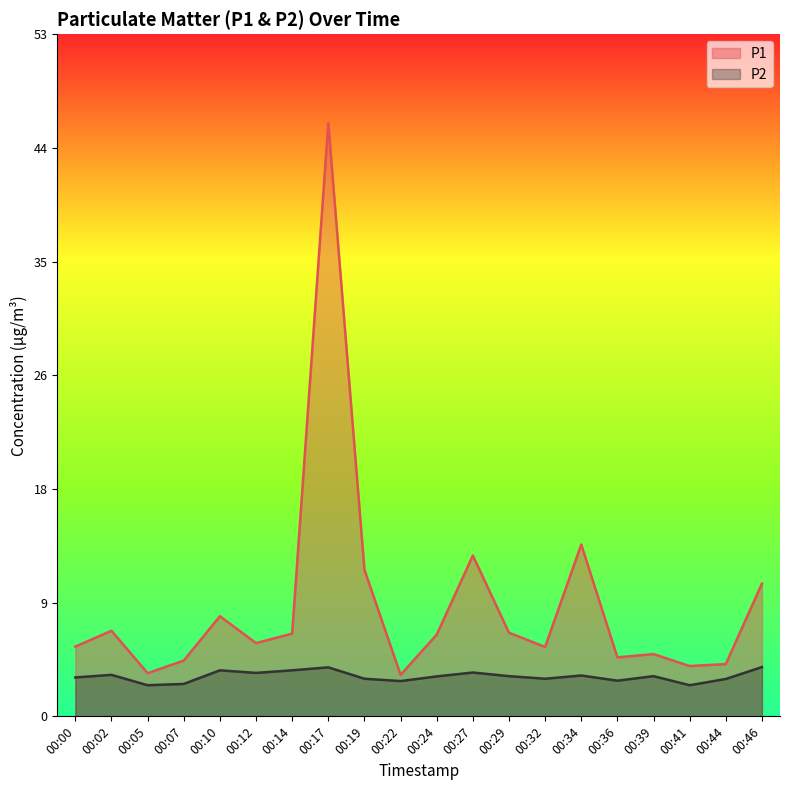

How many categories are shown in the chart?

20